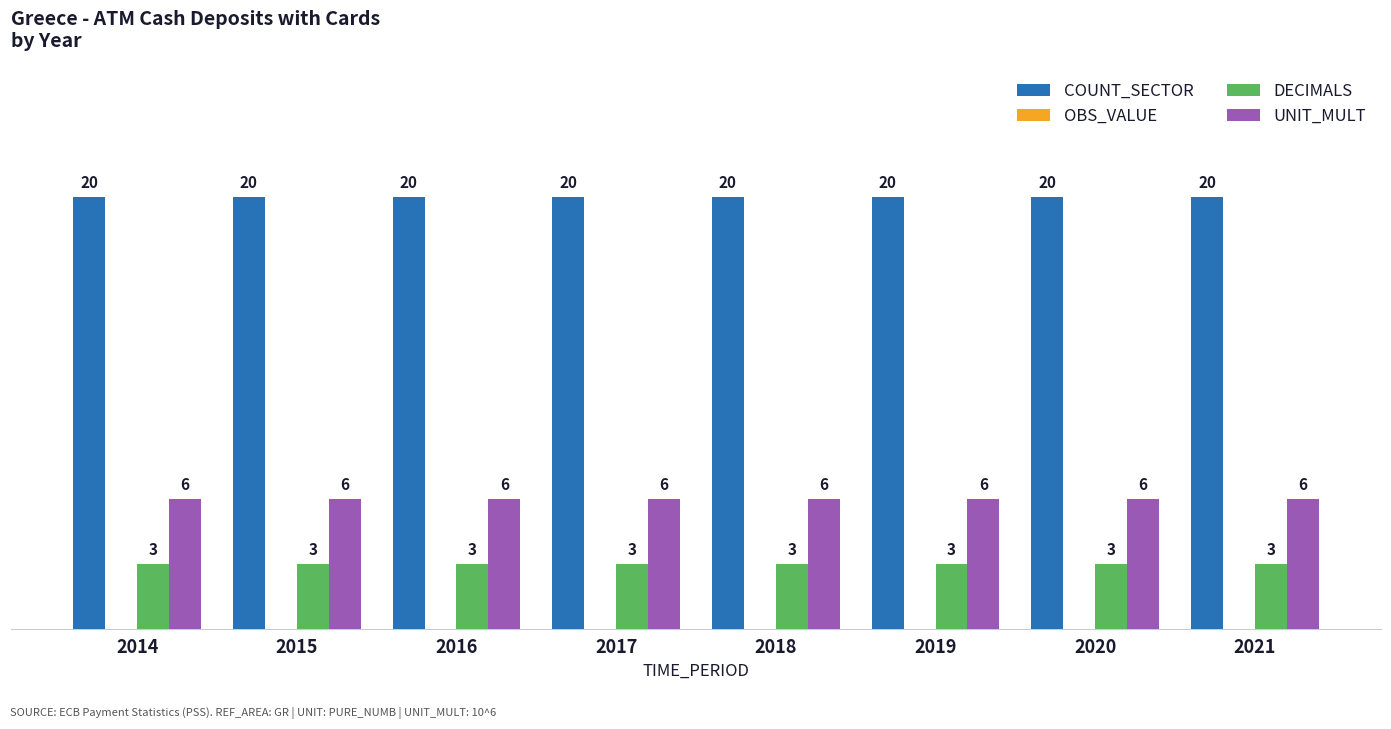

What is the maximum value shown in the chart?

20